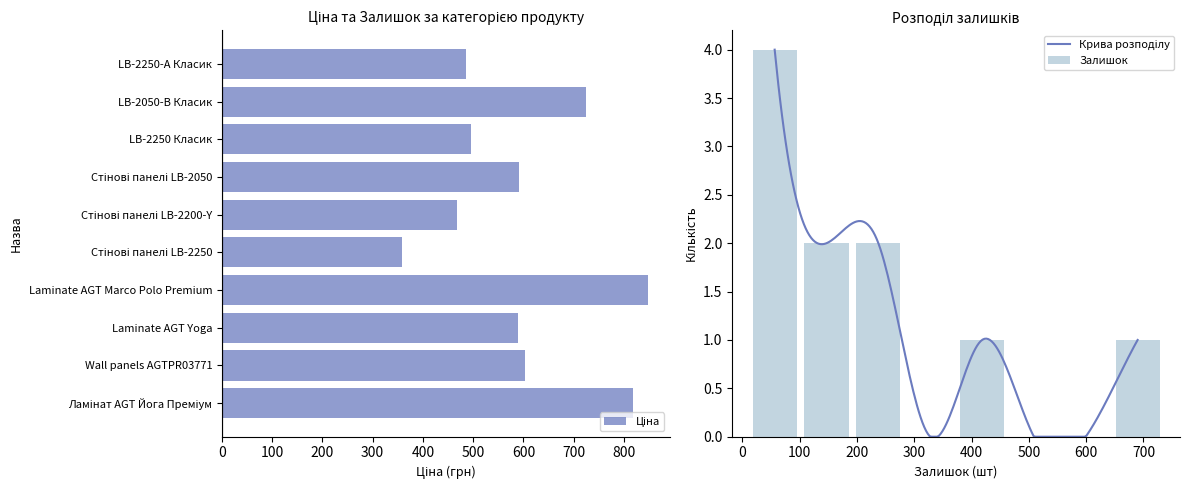

Rank the categories by value from lowest to highest.

Стінові панелі LB-2250, Стінові панелі LB-2200-Y, LB-2250-А Класик, LB-2250 Класик, Laminate AGT Yoga, Стінові панелі LB-2050, Wall panels AGTPR03771, LB-2050-В Класик, Ламінат AGT Йога Преміум, Laminate AGT Marco Polo Premium